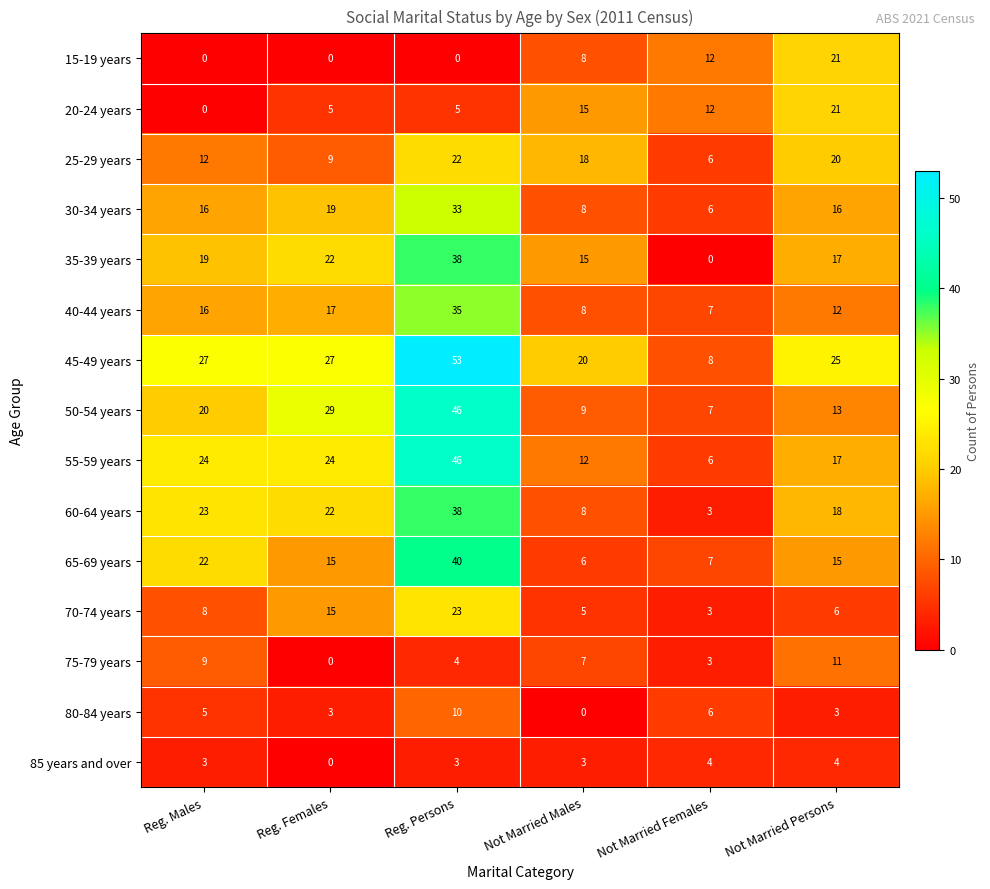

At which label is 15-19 years closest to 10?

Not Married Males